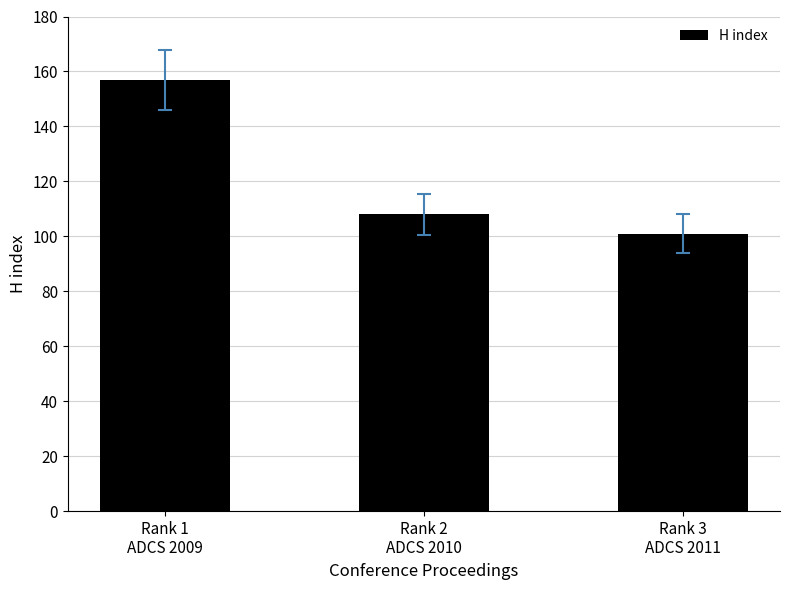

How many values are below 108?

1